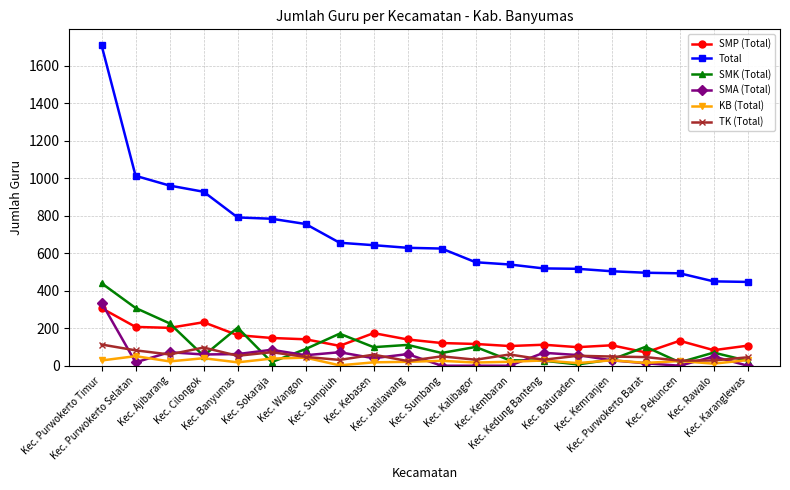

Which category has the highest value in the SMA (Total) series?

Kec. Purwokerto Timur